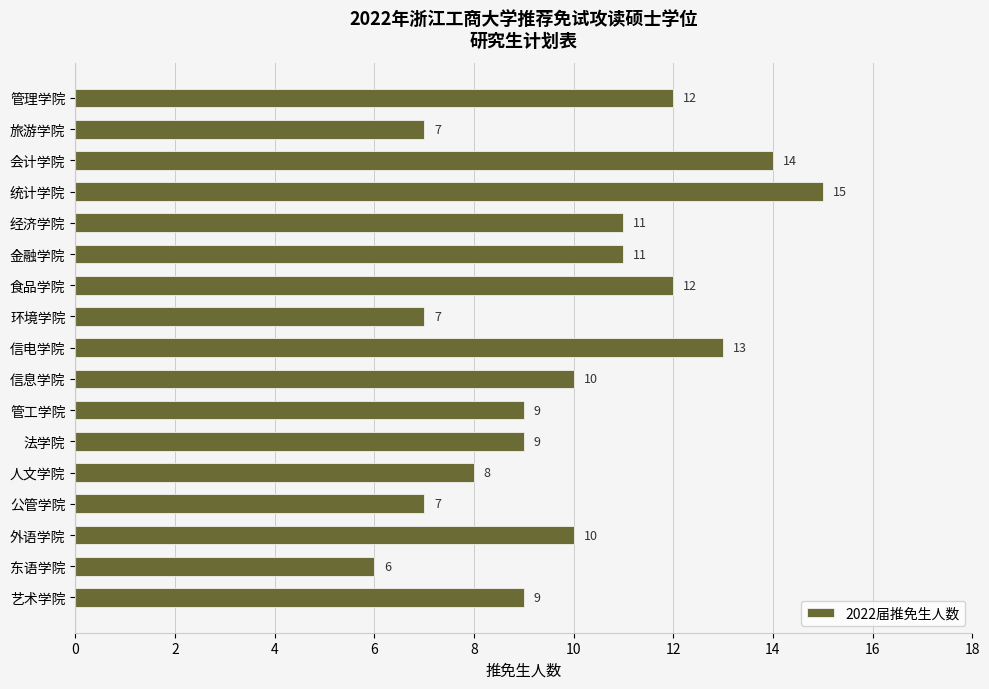

Is it true that the value at 信电学院 is 22?

False